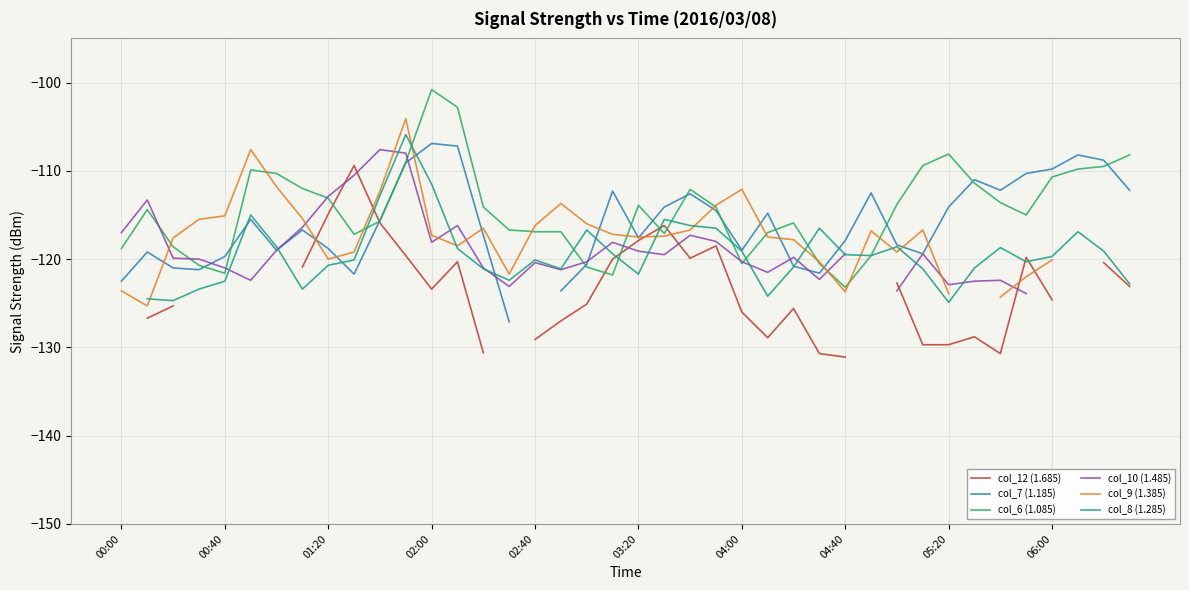

What is the highest value of the col_6 (1.085) series?

-100.8